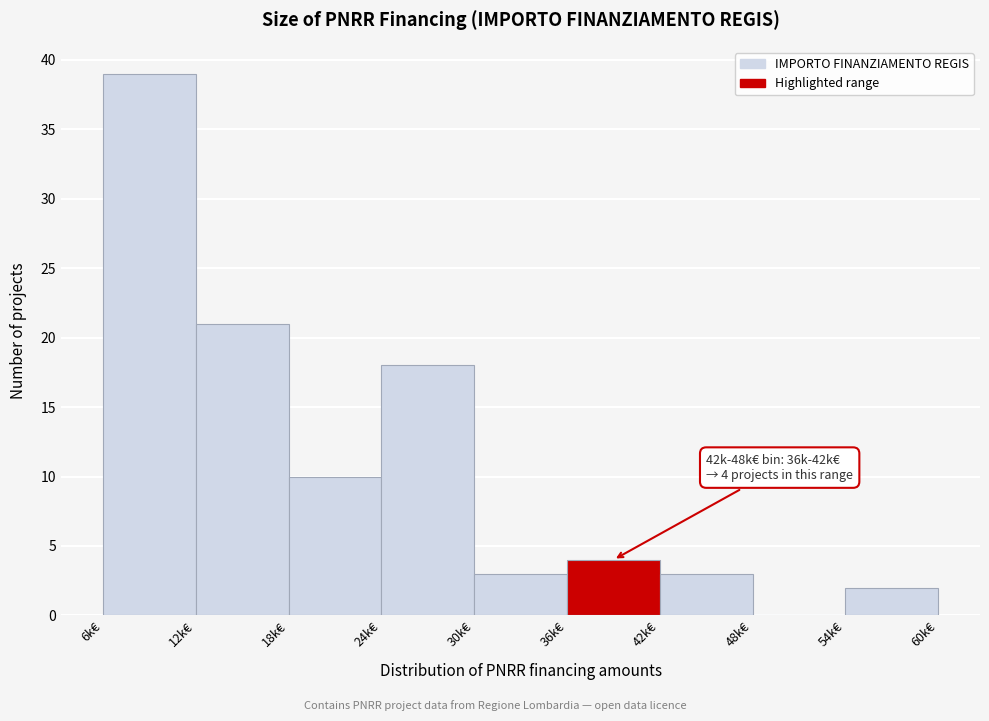

Reading left to right, transcribe all the data shown in this chart.

6k€=39	12k€=21	18k€=10	24k€=18	30k€=3	36k€=4	42k€=3	48k€=0	54k€=2